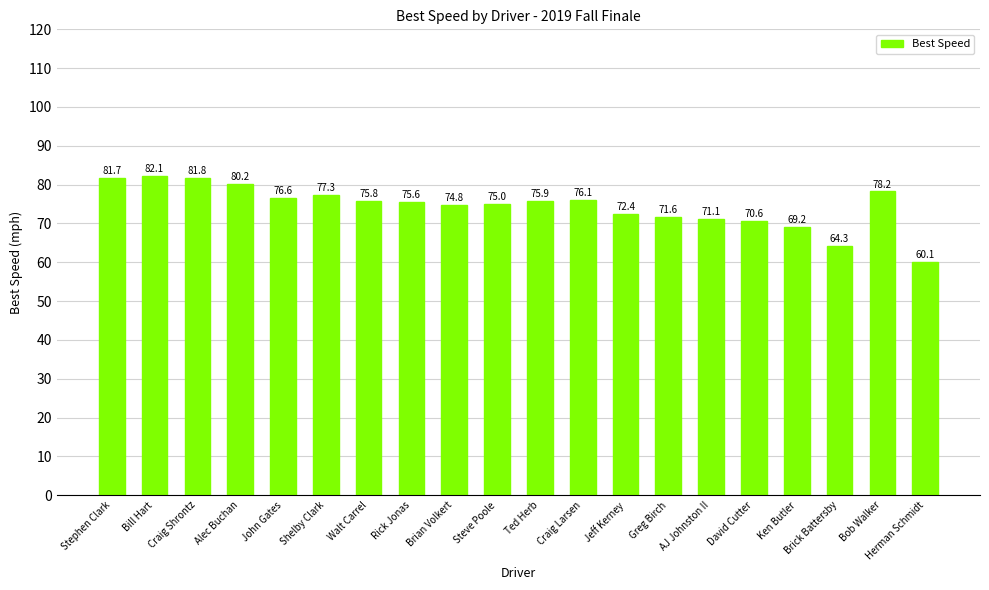

At which label is the value closest to 71?

AJ Johnston II